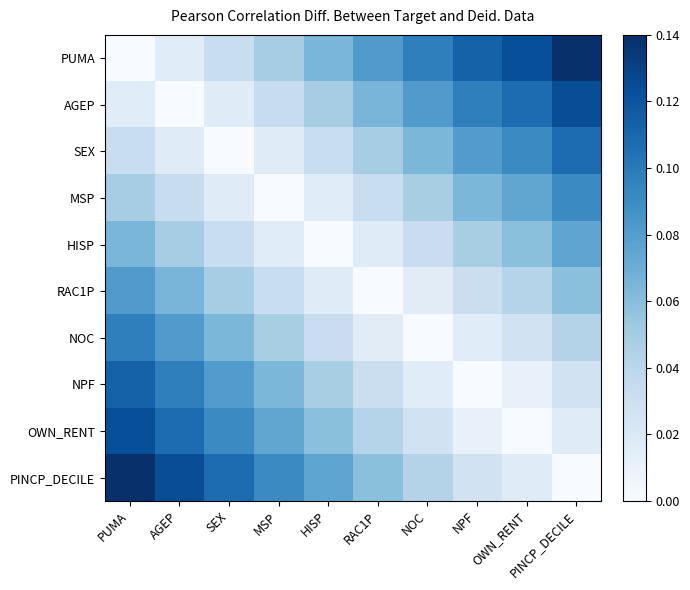

Between AGEP and NPF, which is larger?

NPF